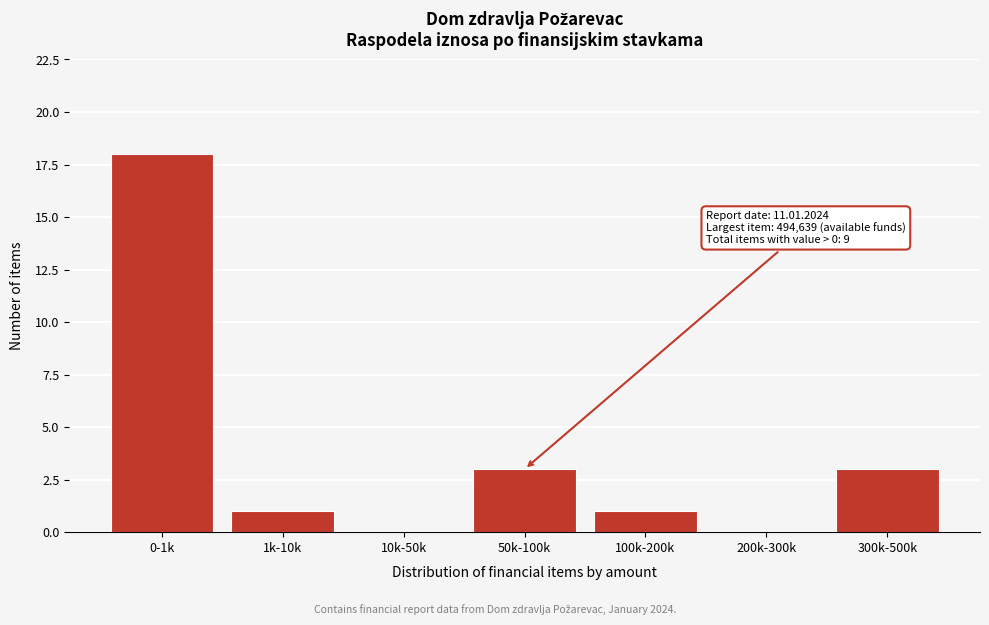

Reading left to right, list all the values displayed in this chart.

0-1k=18	1k-10k=1	10k-50k=0	50k-100k=3	100k-200k=1	200k-300k=0	300k-500k=3